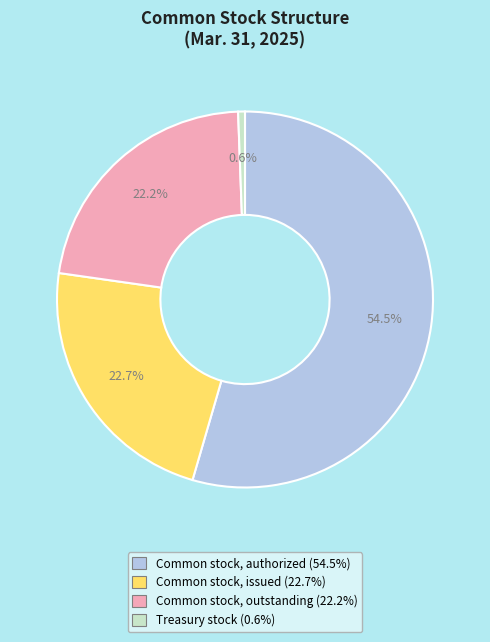

How many segments does this pie chart have?

4